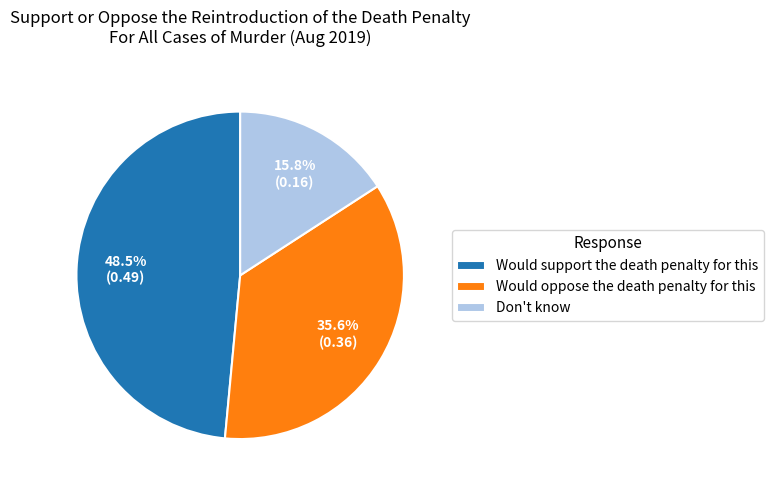

The Don't know slice represents 16% of the pie. True or false?

True